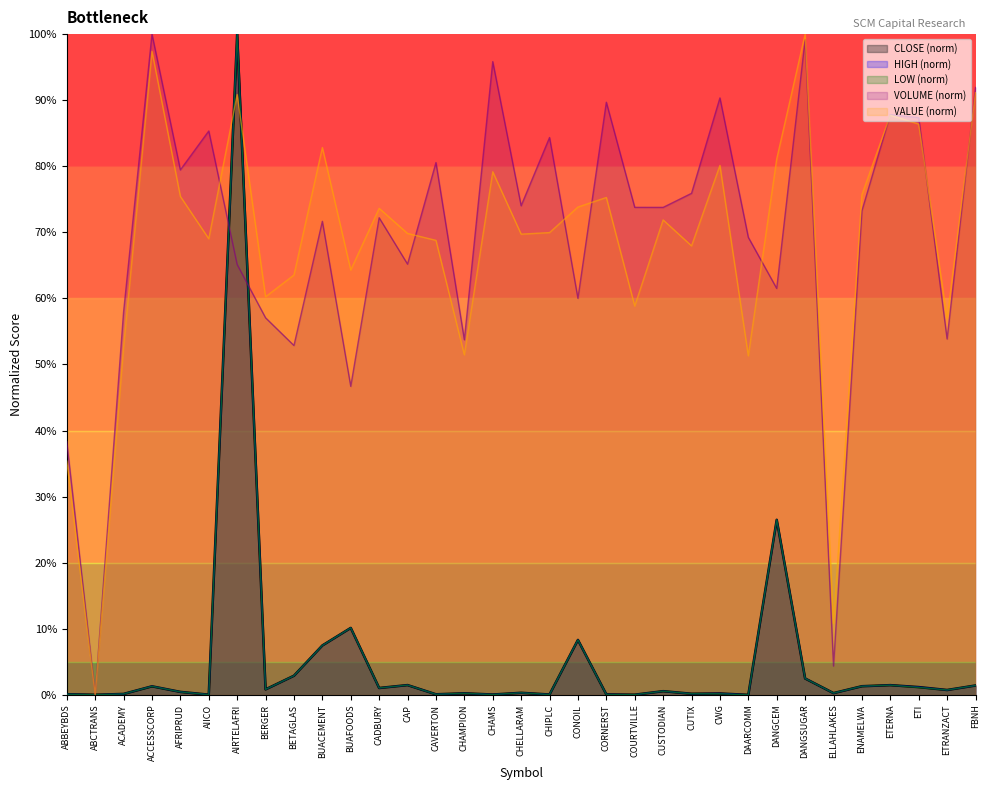

How many positive values does the HIGH series have?

32